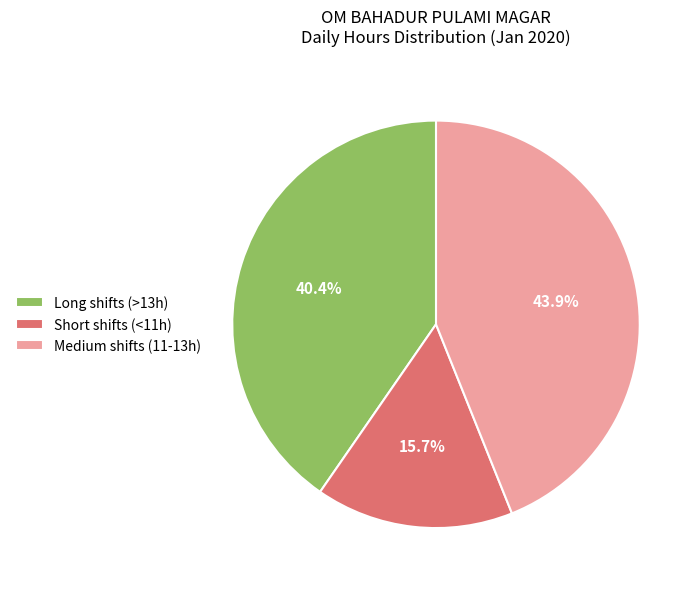

How many slices are in this pie chart?

3